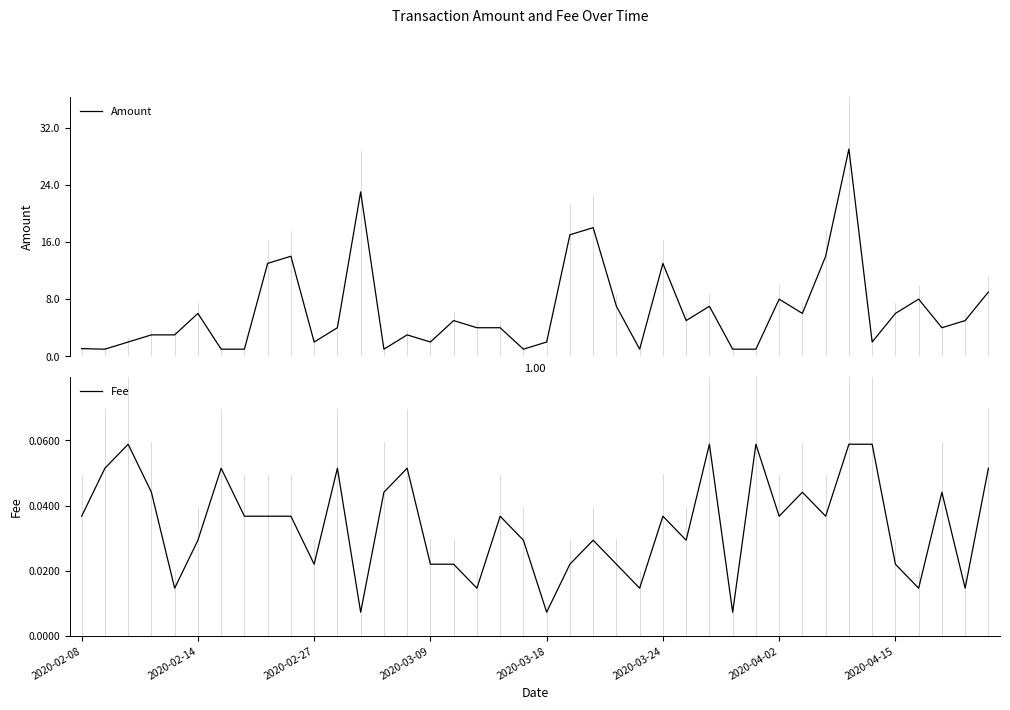

Is it true that Amount equals 14.0 at 9?

True